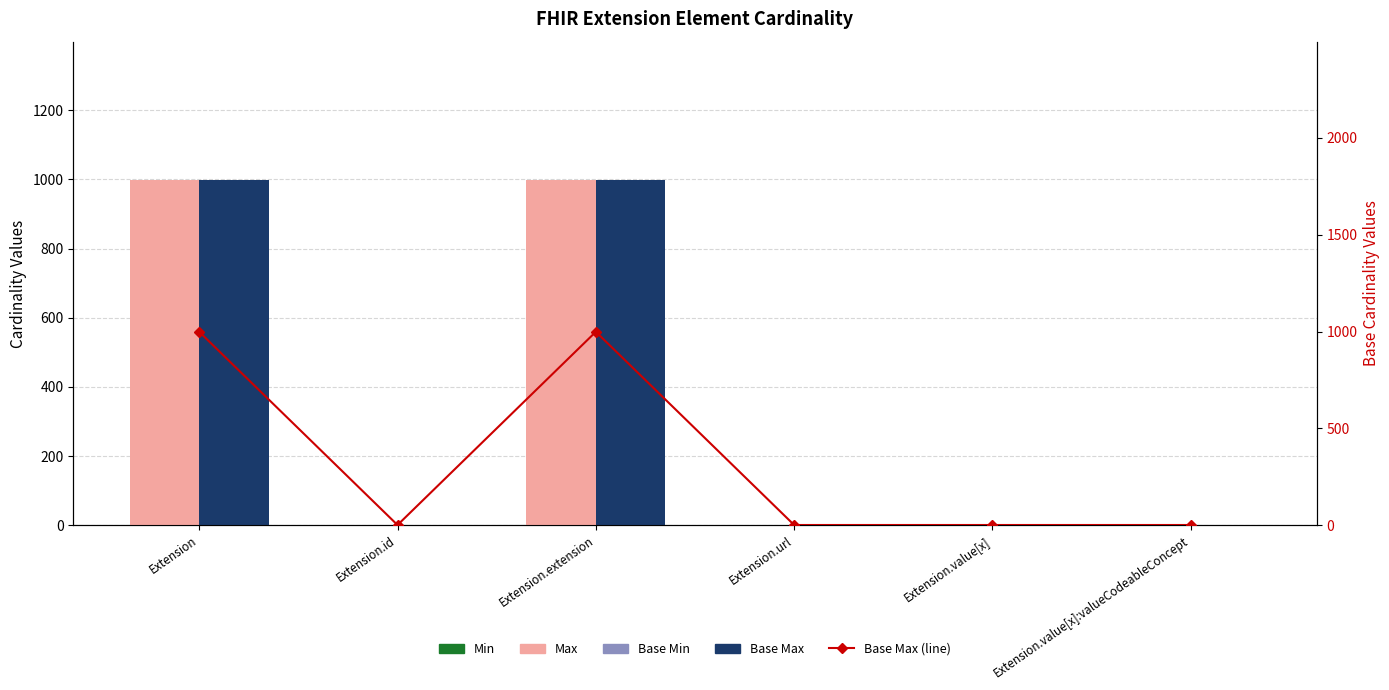

Where is Min nearest to the value 0?

Extension